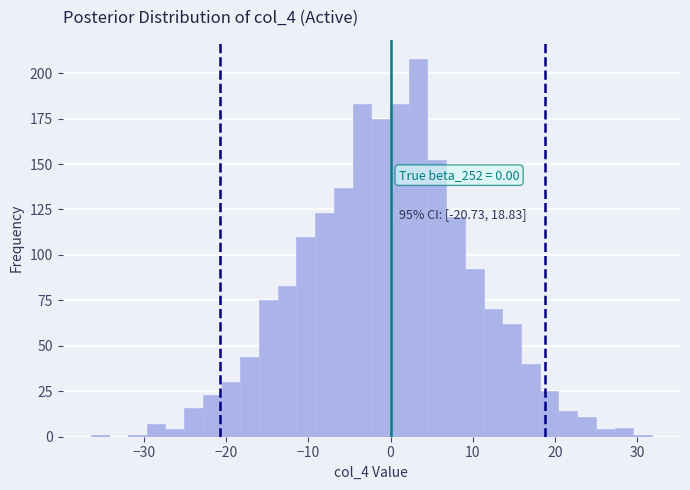

Read against the x-axis, roughly where is the centre of the tallest bar?

3